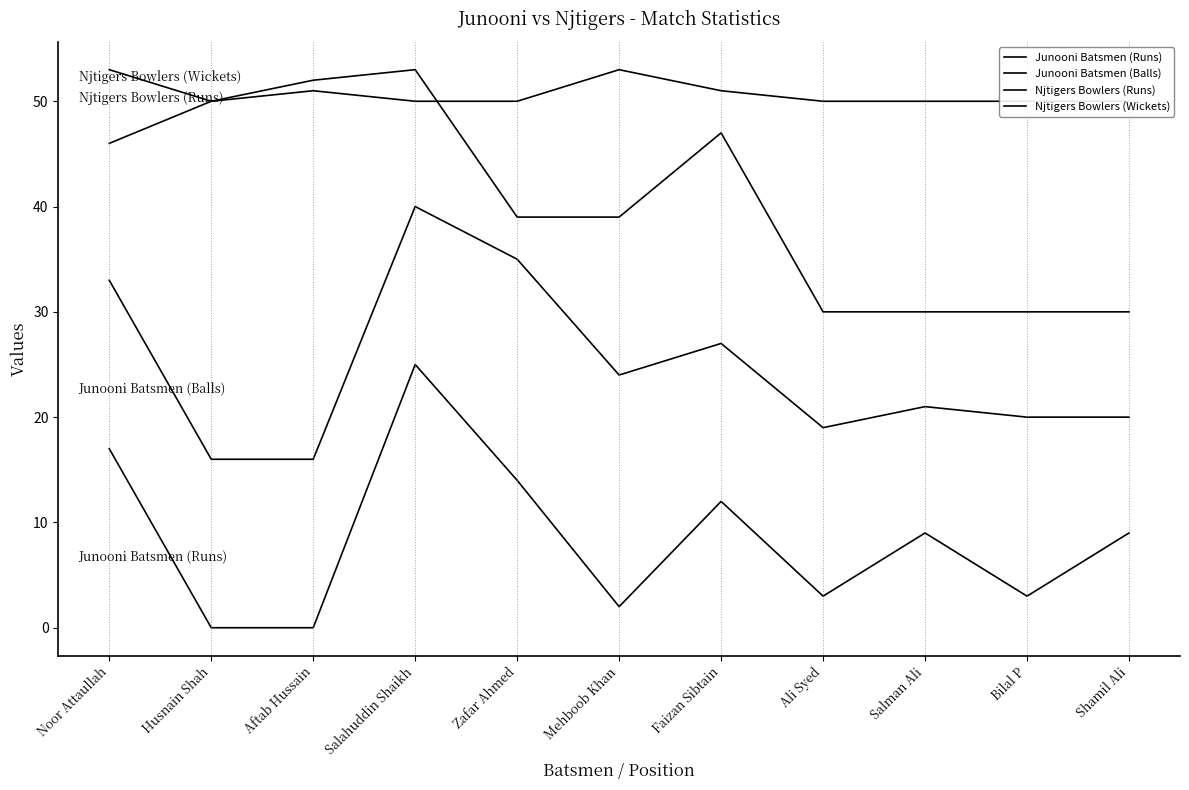

Which category has the highest value across all series?

Salahuddin Shaikh